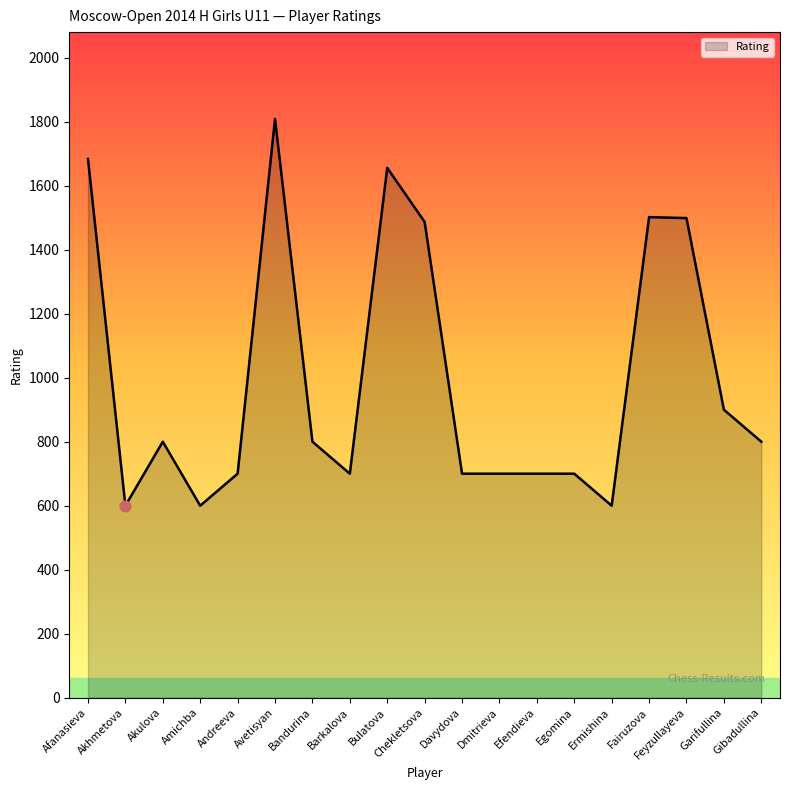

What is the change in value from Chekletsova to Fairuzova?

+15